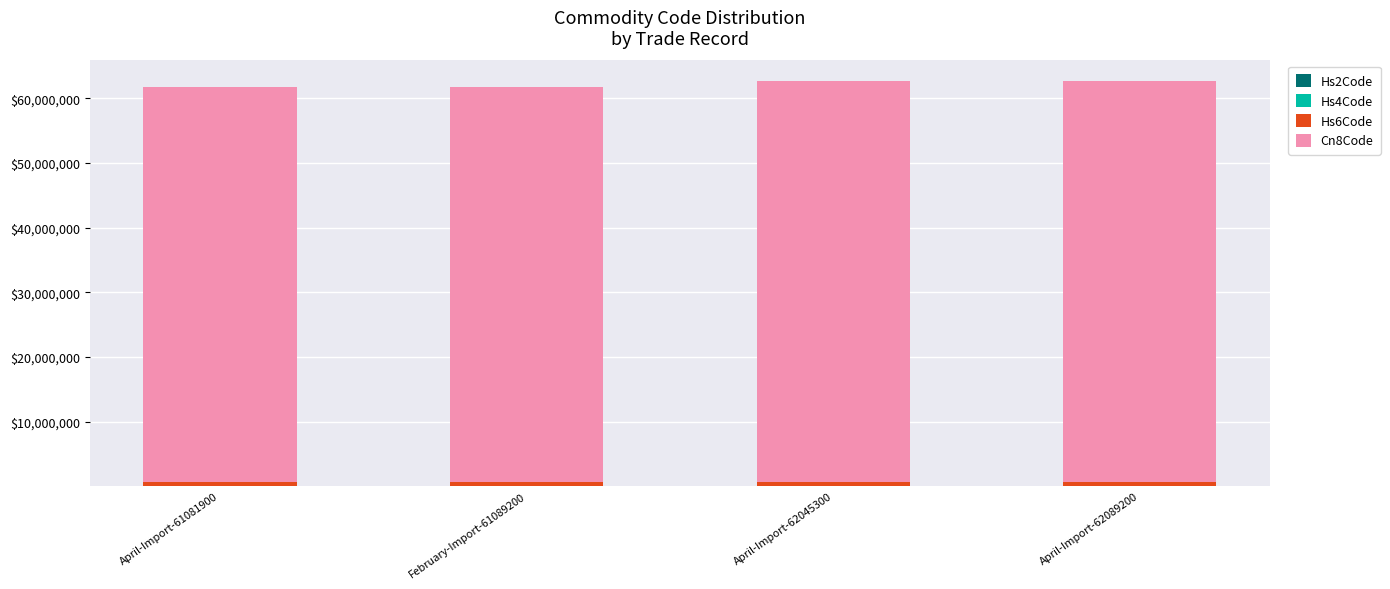

Count the number of data series in this chart.

4